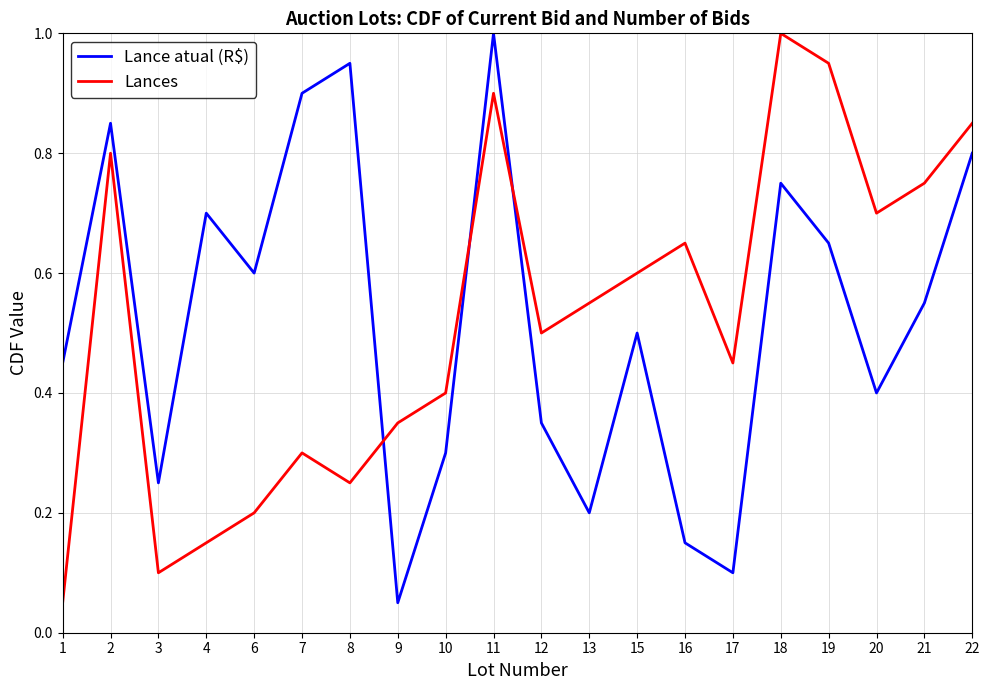

What are all the series names shown in the legend?

Lance atual (R$), Lances